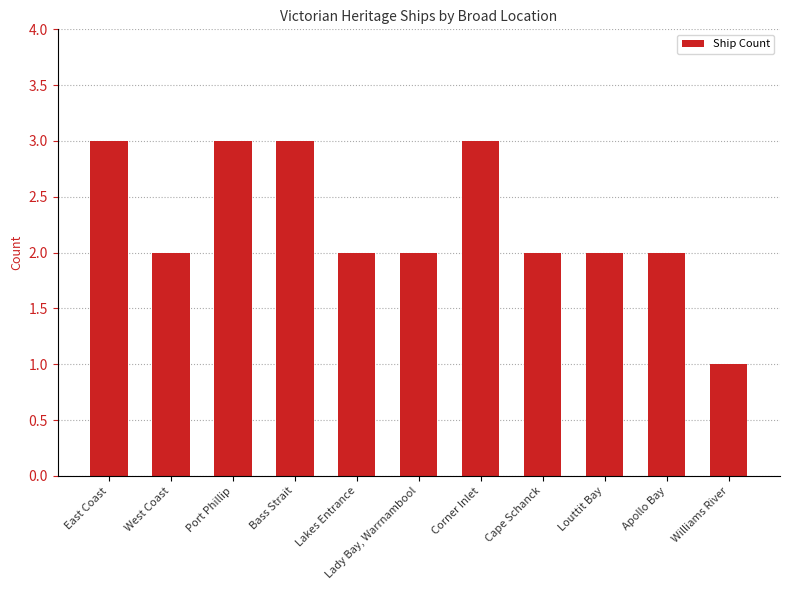

Approximately how many times larger is the value at East Coast compared to Corner Inlet?

1.0